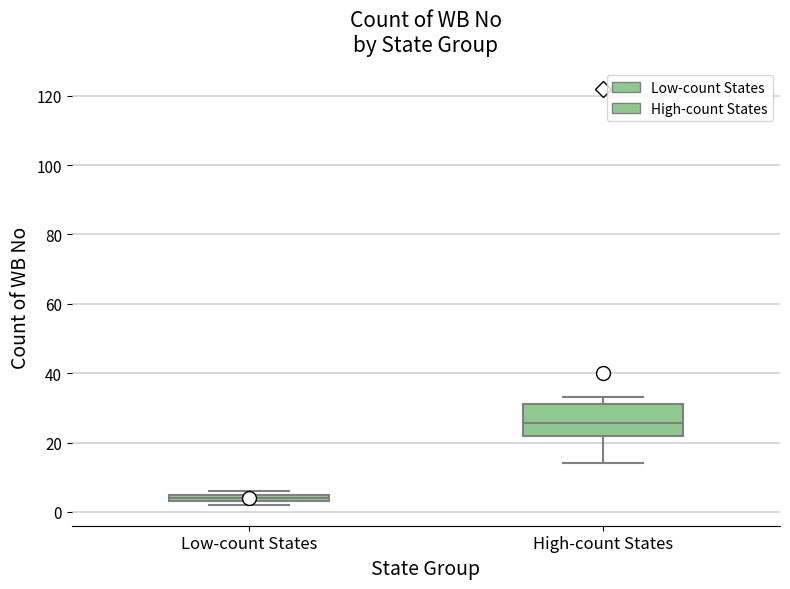

Which box's median line is the highest?

High-count States